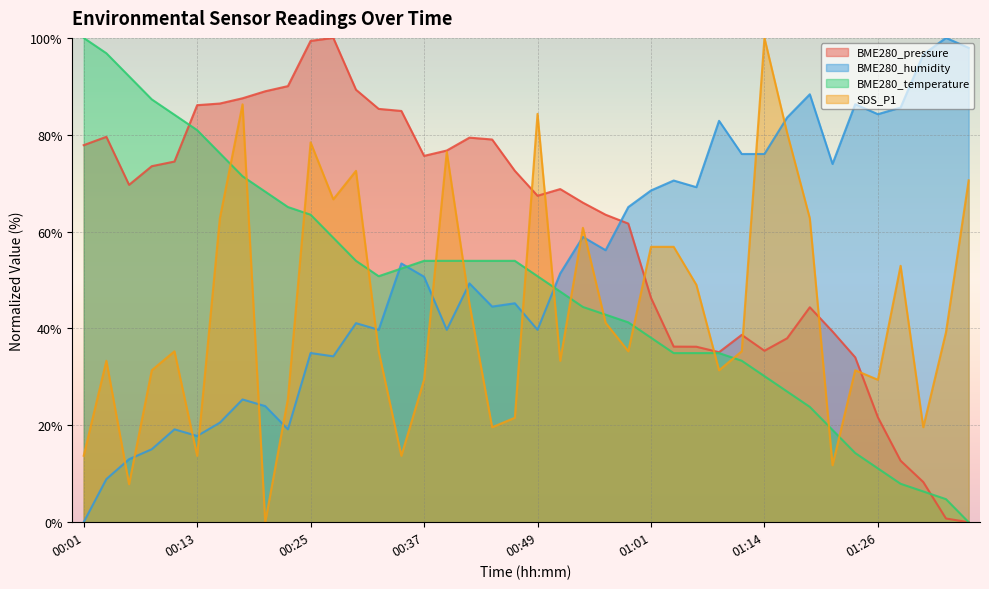

What is the total value across all series at 00:18?

270.6